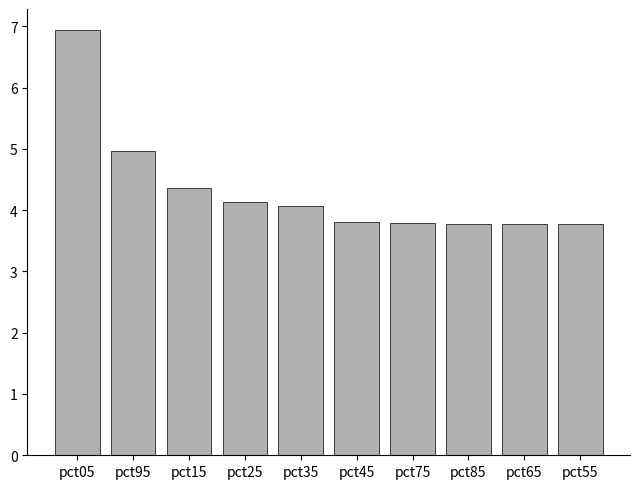

What is the difference between the maximum and minimum values?

3.2